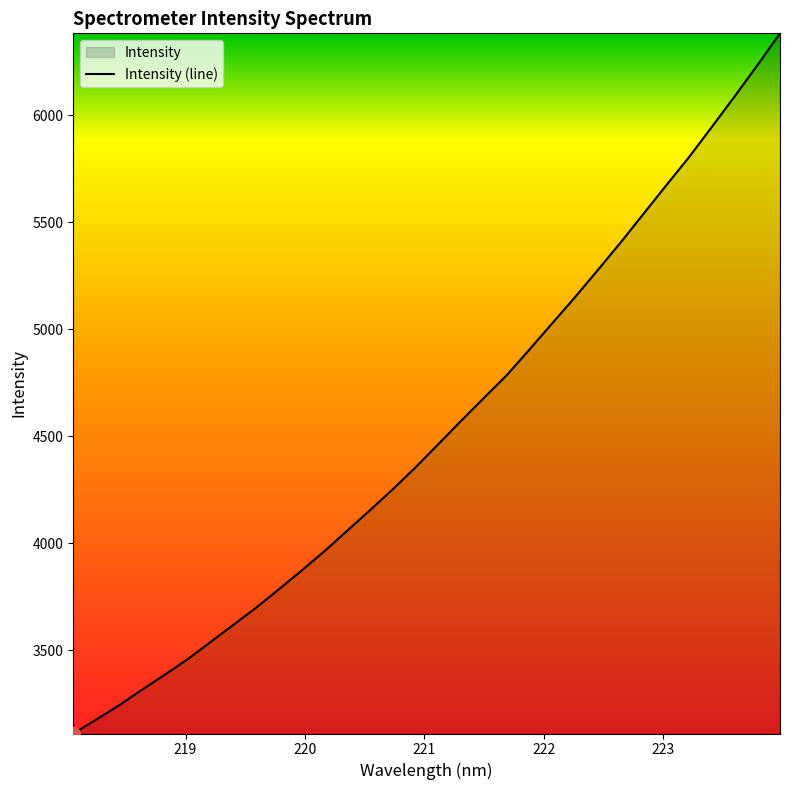

What is the value of the 14th point from the left?

4153.1